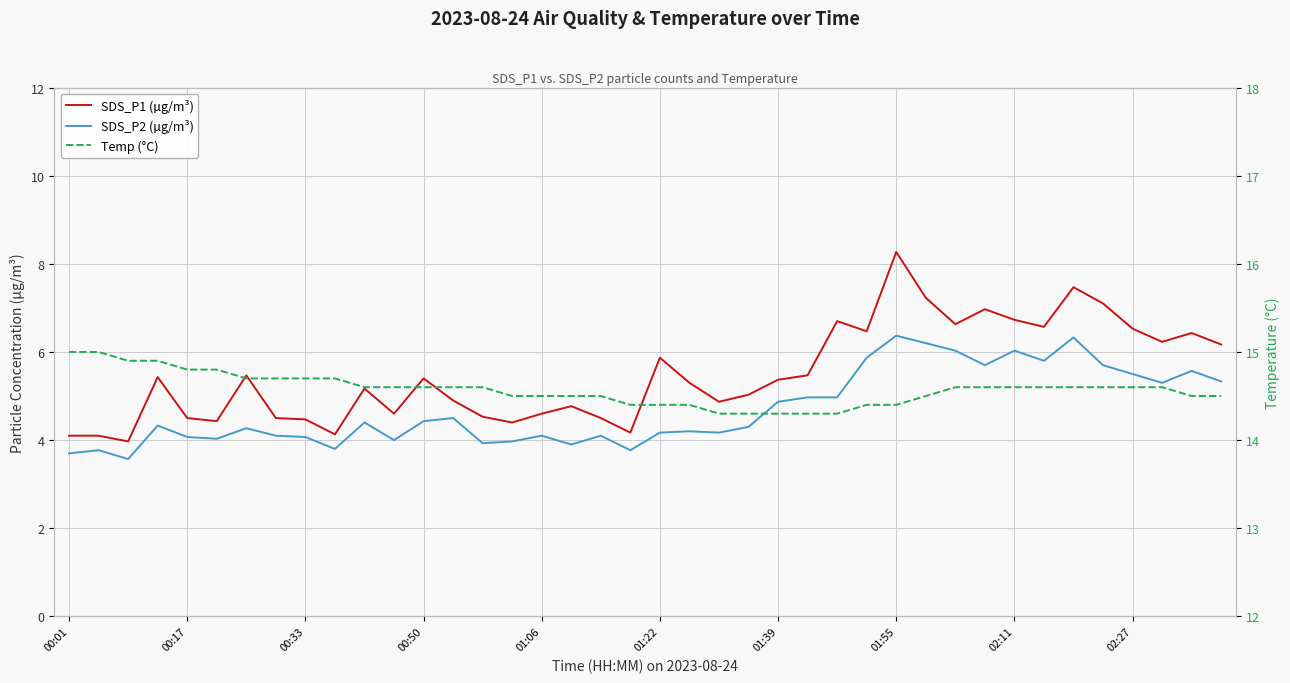

How many distinct data groups are displayed?

3